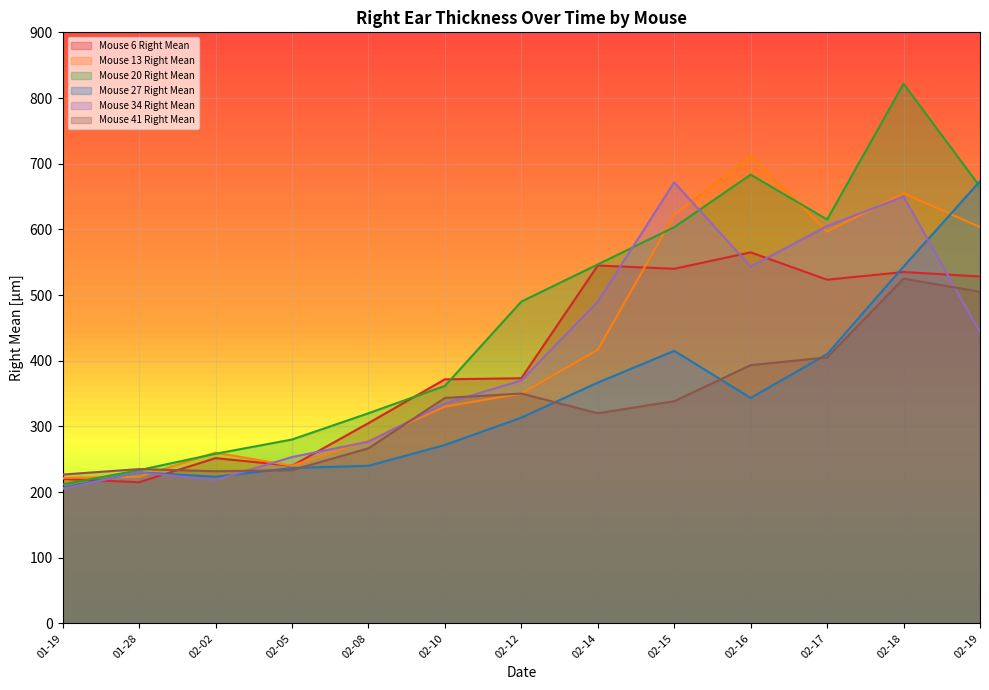

Which series has the widest spread of values?

Mouse 20 Right Mean